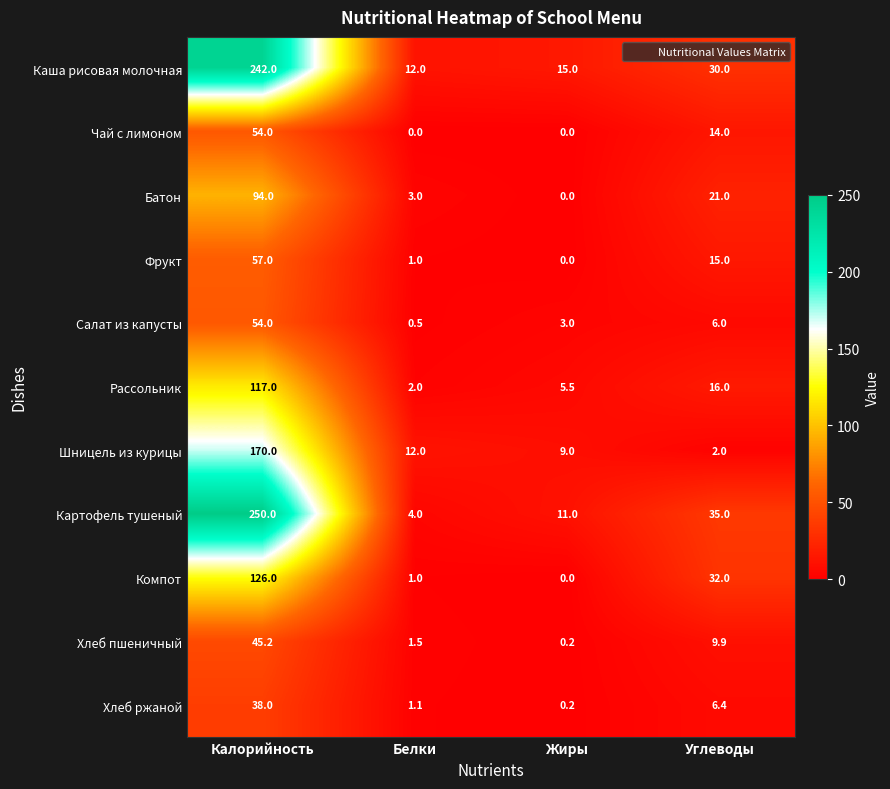

Which series has the largest total across all categories?

Картофель тушеный